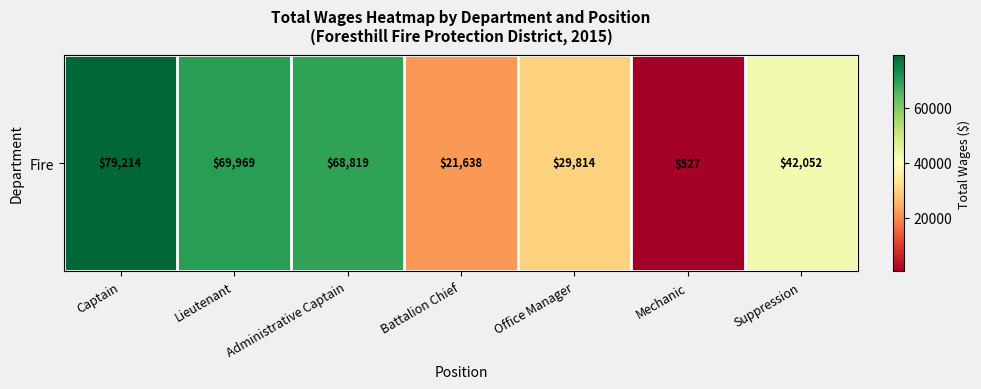

Reading left to right, what are all the values shown in this chart?

79214	69969	68819	21638	29814	527	42052